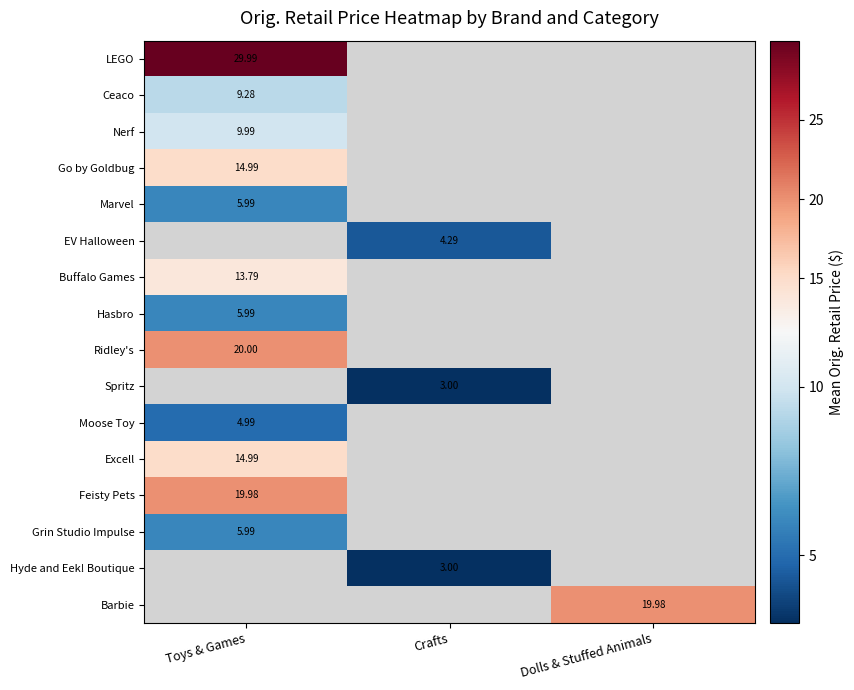

Is the value of Ridley's at Toys & Games greater than the value of Barbie at Dolls & Stuffed Animals?

Yes